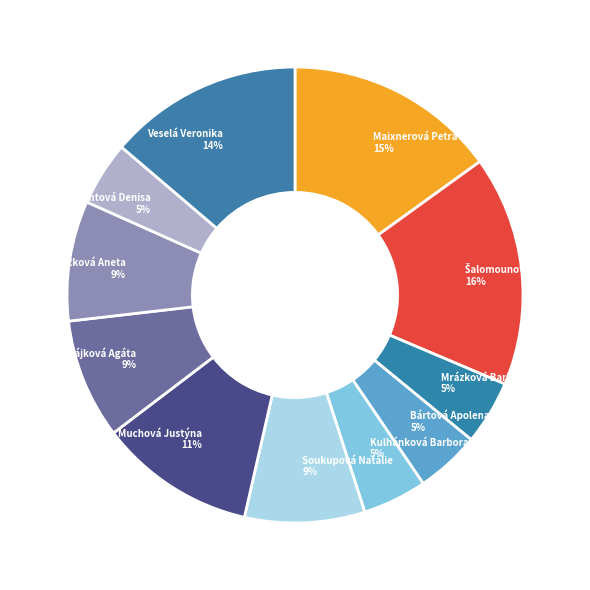

Count the number of slices in the pie.

11